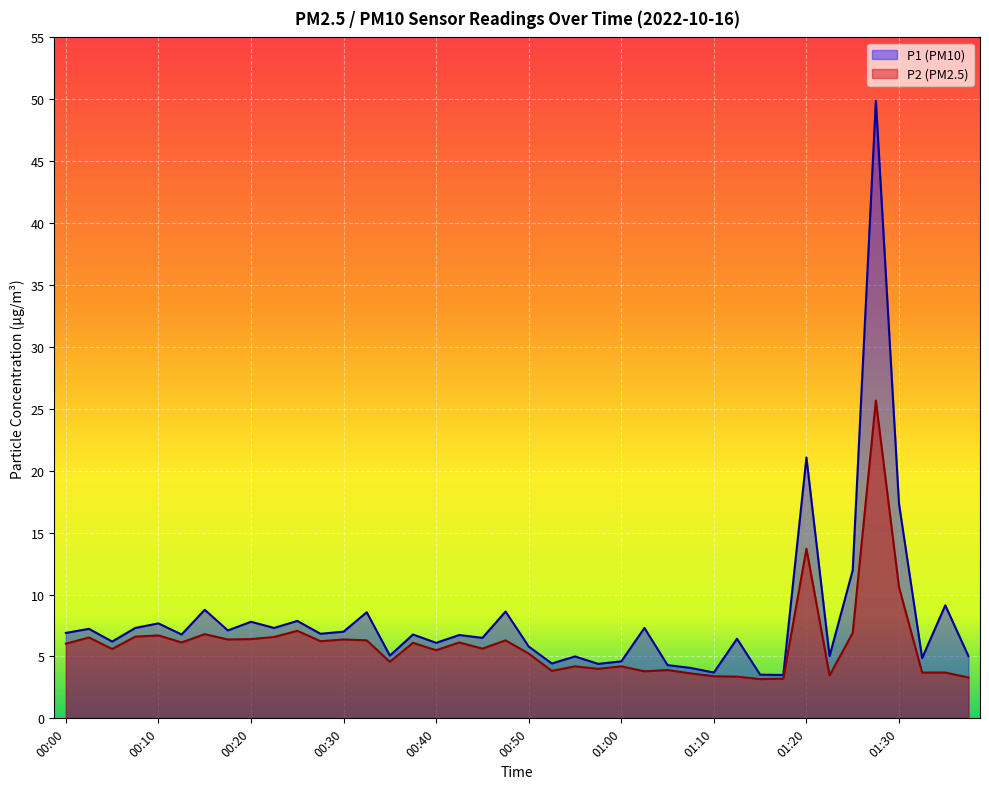

The P2 series shows 2.4 at 00:00. True or false?

False